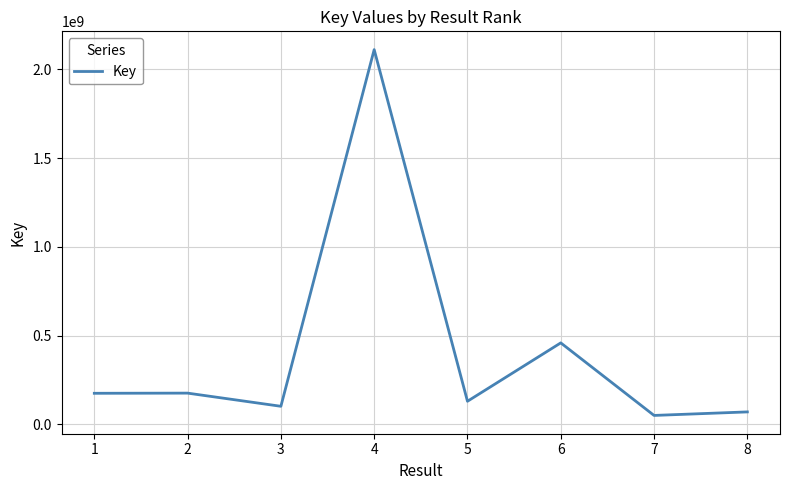

The value at 8 is 69501122. True or false?

True